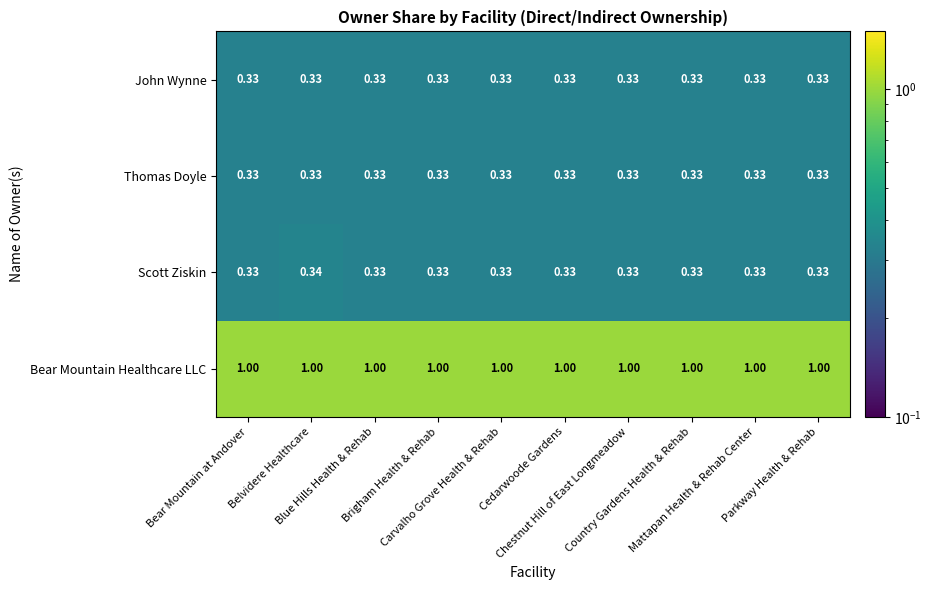

Which series has the largest total across all categories?

Bear Mountain Healthcare LLC